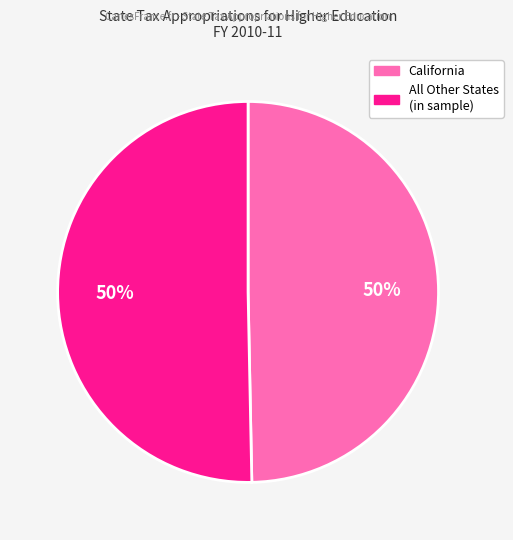

To the nearest percent, what is the average slice percentage?

50%